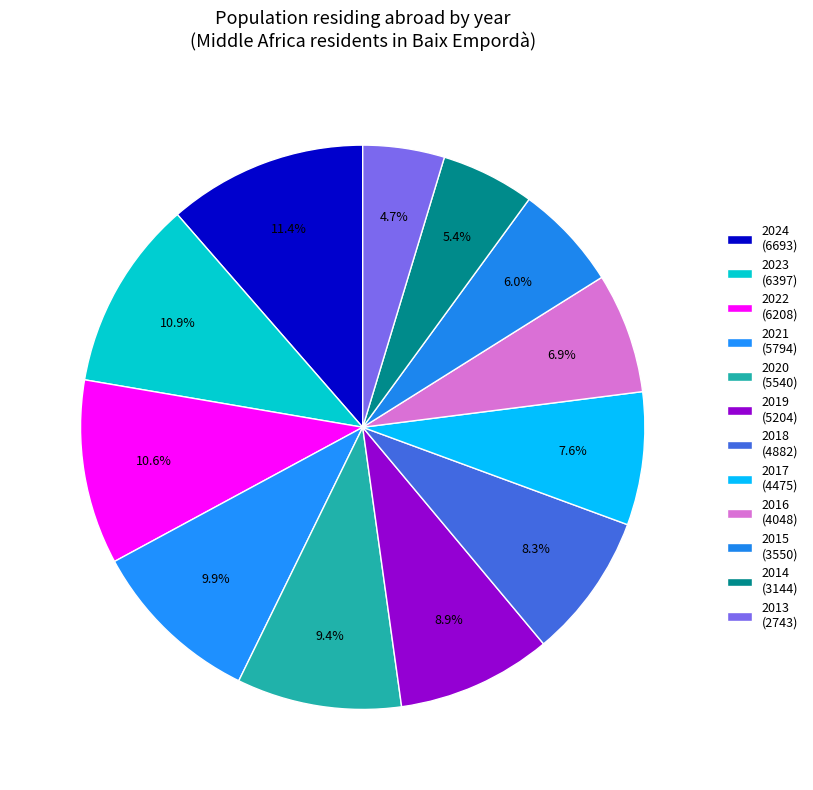

How many slices are in this pie chart?

12